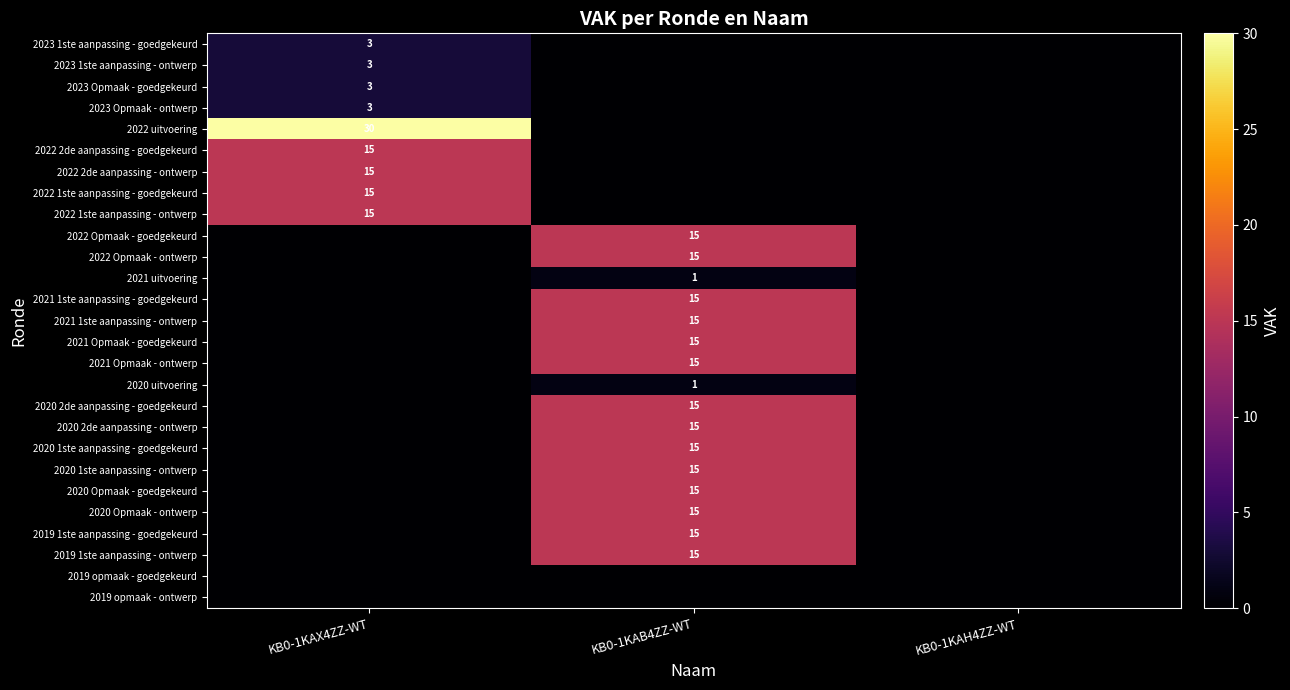

Is it true that 2021 Opmaak - ontwerp equals 20 at KB0-1KAB4ZZ-WT?

False